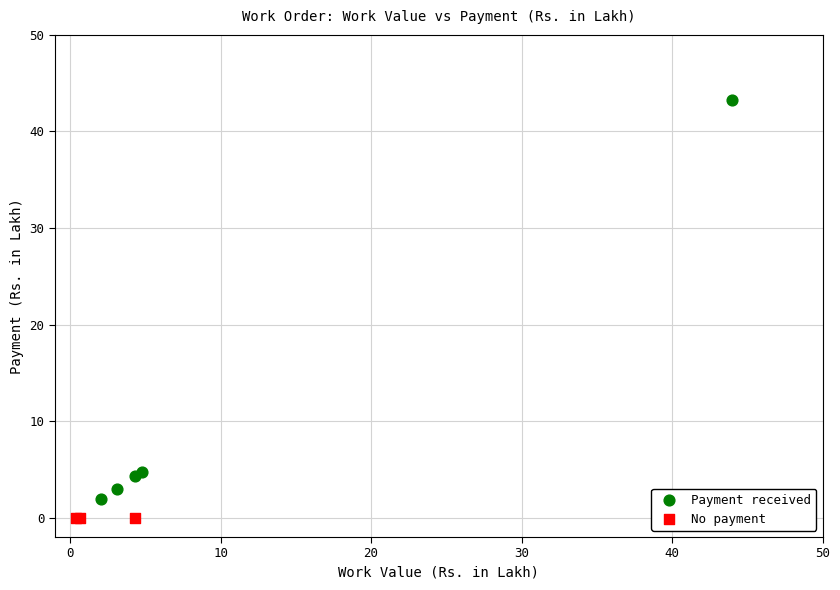

Which series reaches the maximum Y coordinate?

Payment received